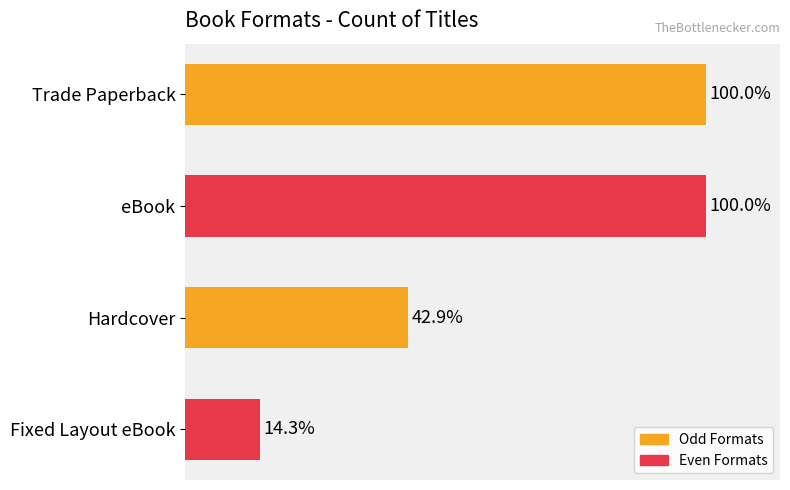

Does the chart contain stacked bars?

No